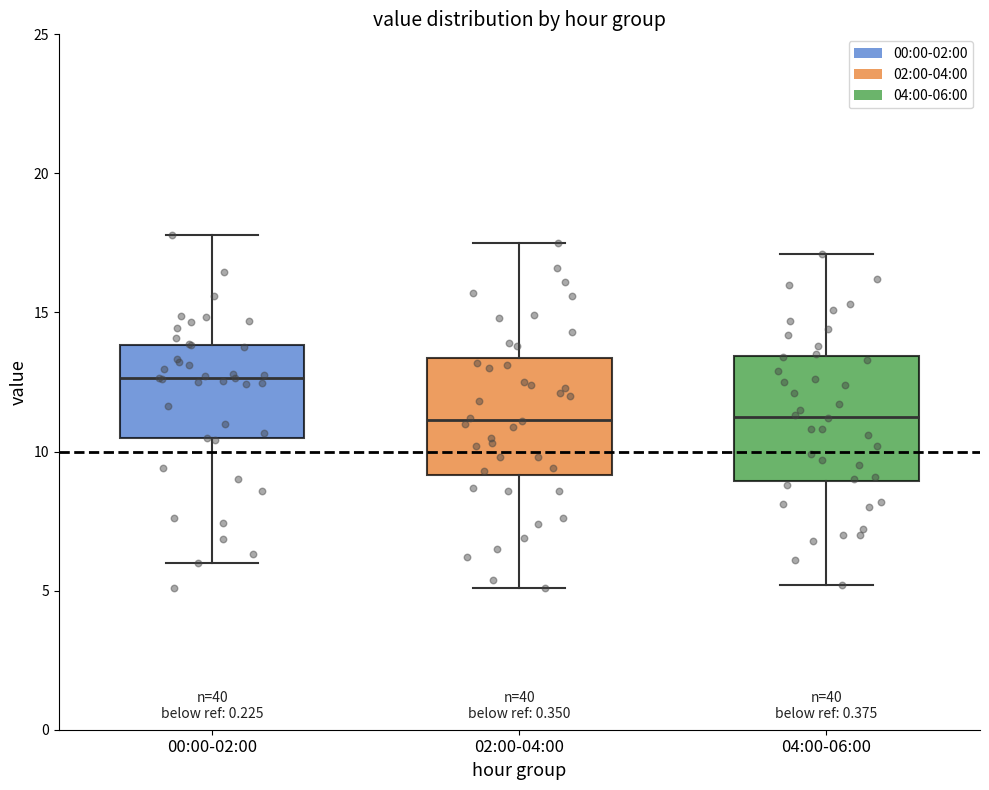

Reading left to right, read every box against the y-axis: the position of its median line, the range the box covers, and the ends of its whiskers. The values are not printed on the chart, so give them approximately, as read against the axis.

00:00-02:00: median 12.5, box 10.5 to 14.0, whiskers 6.0 to 18.0
02:00-04:00: median 11.0, box 9.0 to 13.5, whiskers 5.0 to 17.5
04:00-06:00: median 11.5, box 9.0 to 13.5, whiskers 5.0 to 17.0